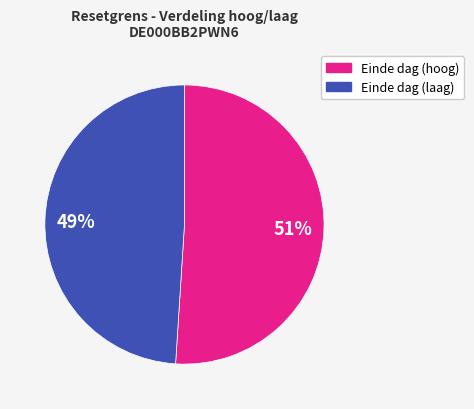

Is there any slice that represents more than half of the pie?

Yes